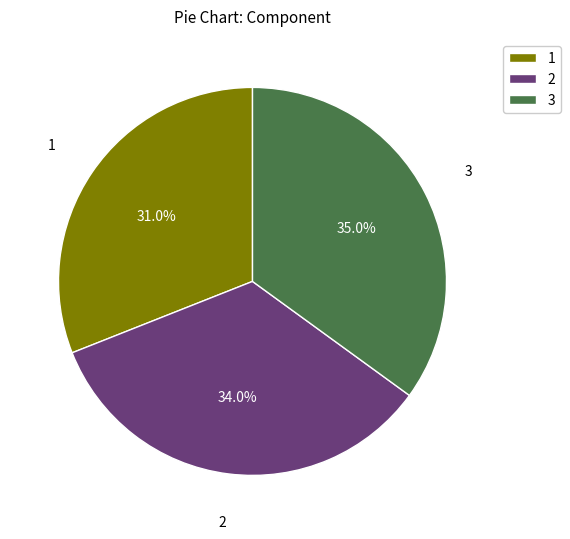

Between 3 and 2, which is larger?

3